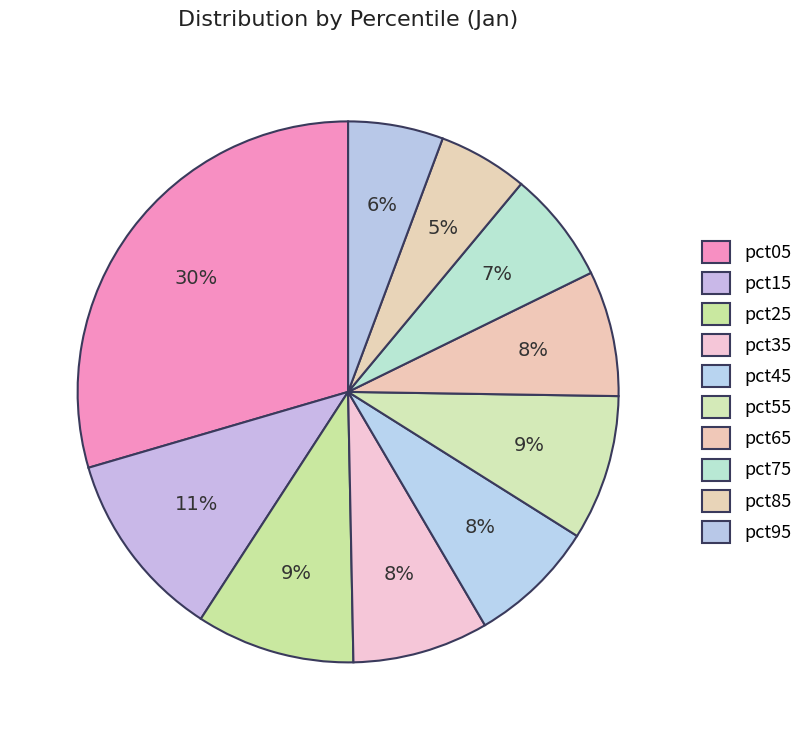

To the nearest percent, what is the difference between the pct05 and pct35 slice percentages?

21%